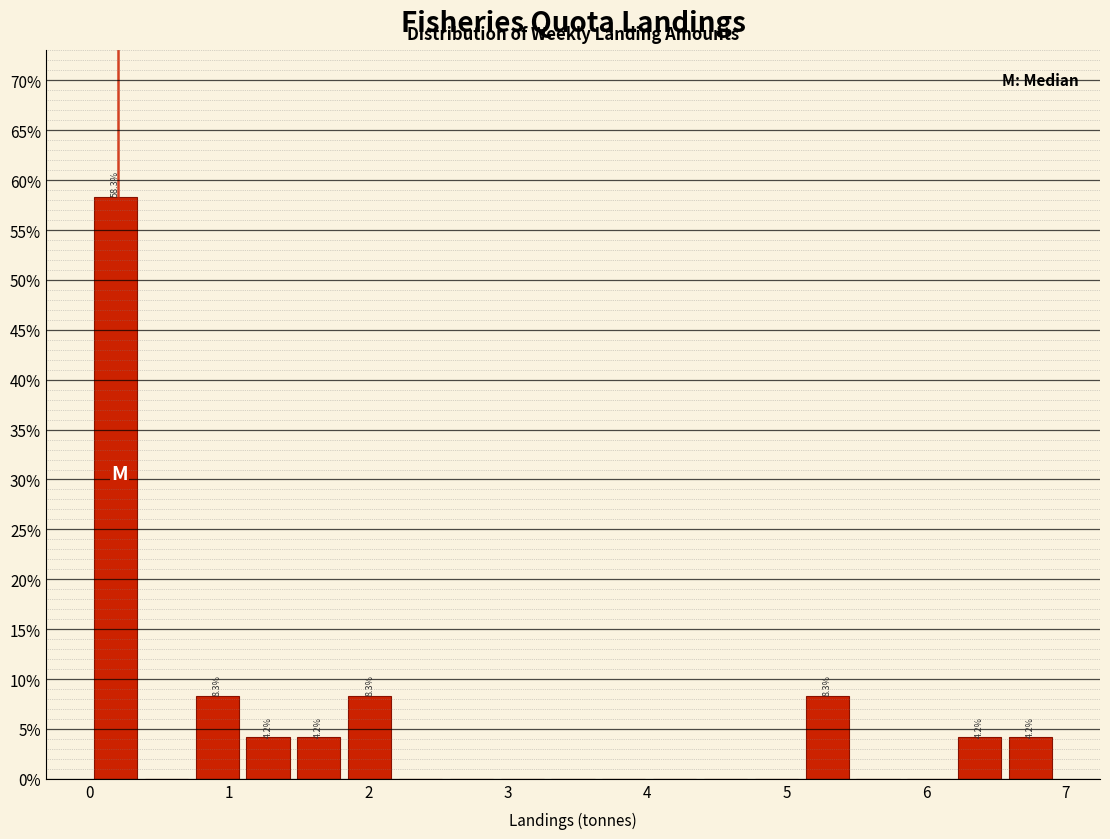

Around what value on the x-axis is the tallest bar? Give the approximate position of its centre, as read against the axis.

0.2